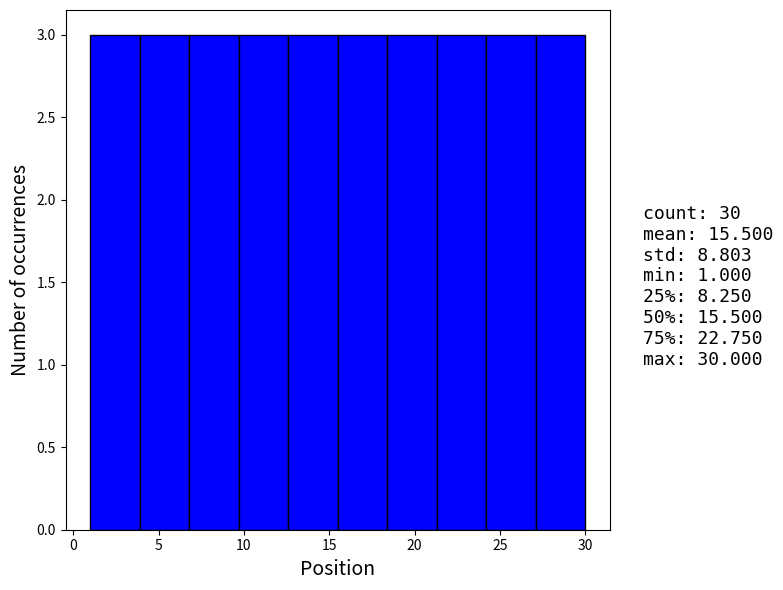

Reading left to right, list every bar in this chart as the range it spans on the x-axis followed by its height. Neither the bar edges nor the heights are printed on the chart, so give them approximately, as read against the axes.

1.0 to 3.9: 3
3.9 to 6.8: 3
6.8 to 9.7: 3
9.7 to 12.6: 3
12.6 to 15.5: 3
15.5 to 18.4: 3
18.4 to 21.3: 3
21.3 to 24.2: 3
24.2 to 27.1: 3
27.1 to 30.0: 3